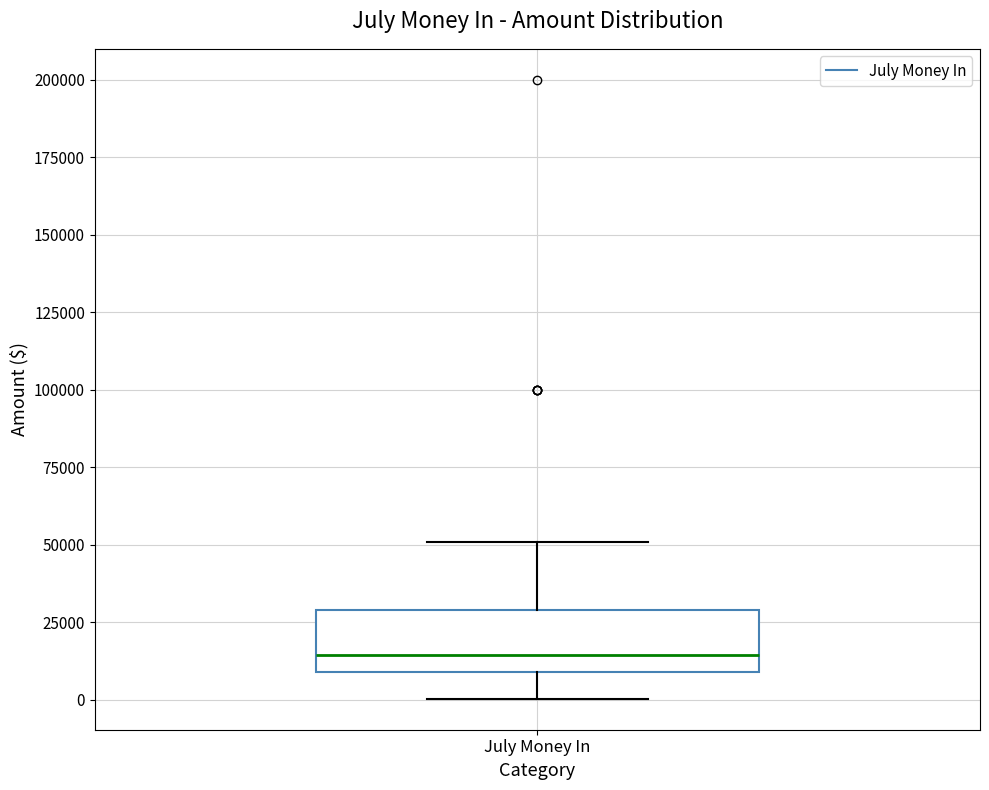

Transcribe this box plot: give where the median line is, the range the box spans, and where the two whiskers end, as read against the y-axis. The values are not printed on the chart, so give them approximately, as read against the axis.

median 15000, box 10000 to 30000, whiskers 0 to 50000